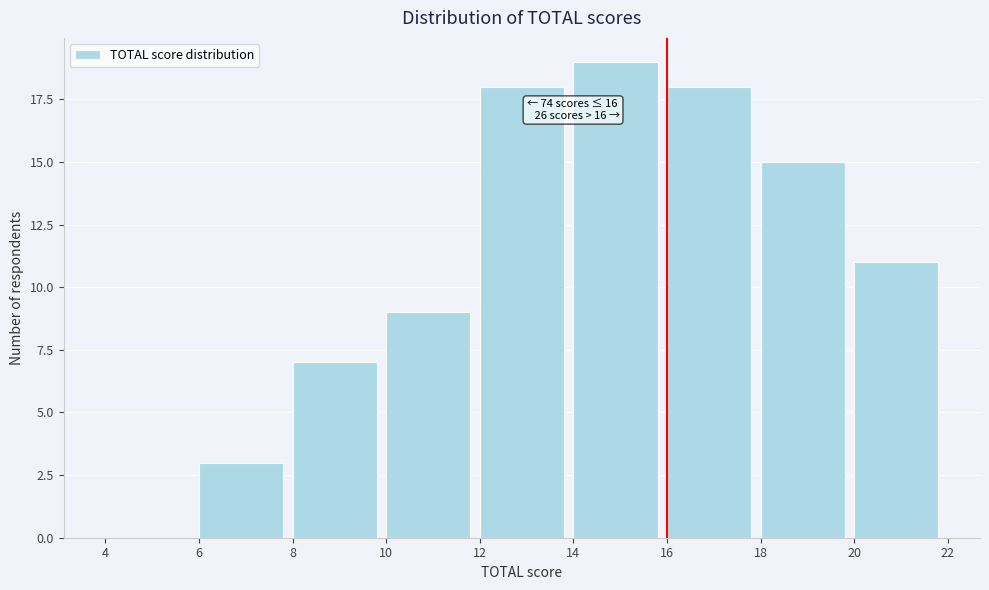

Which range on the x-axis has the tallest bar?

14 to 16